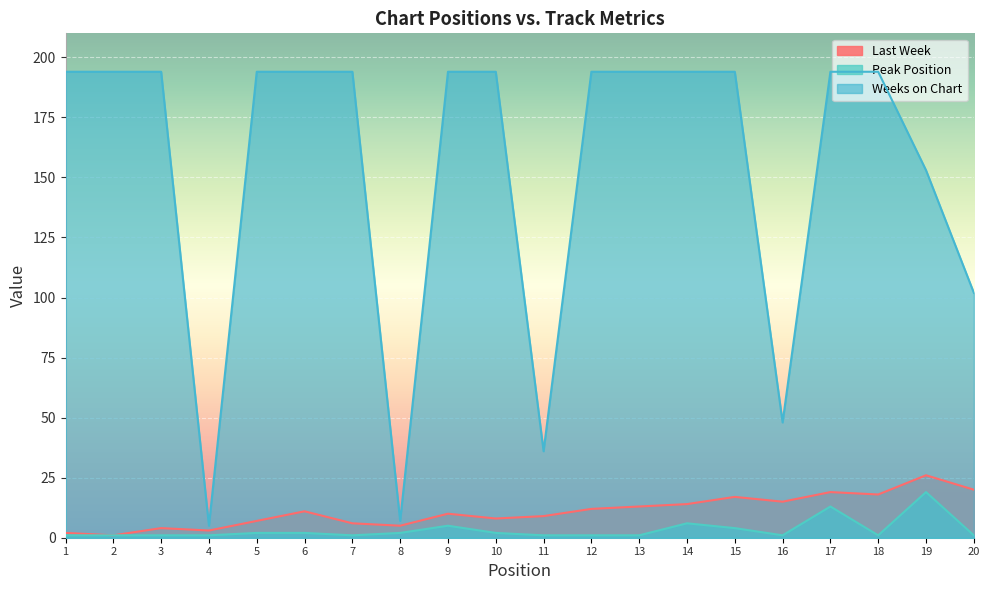

Which has a higher value, 11 or 7?

11